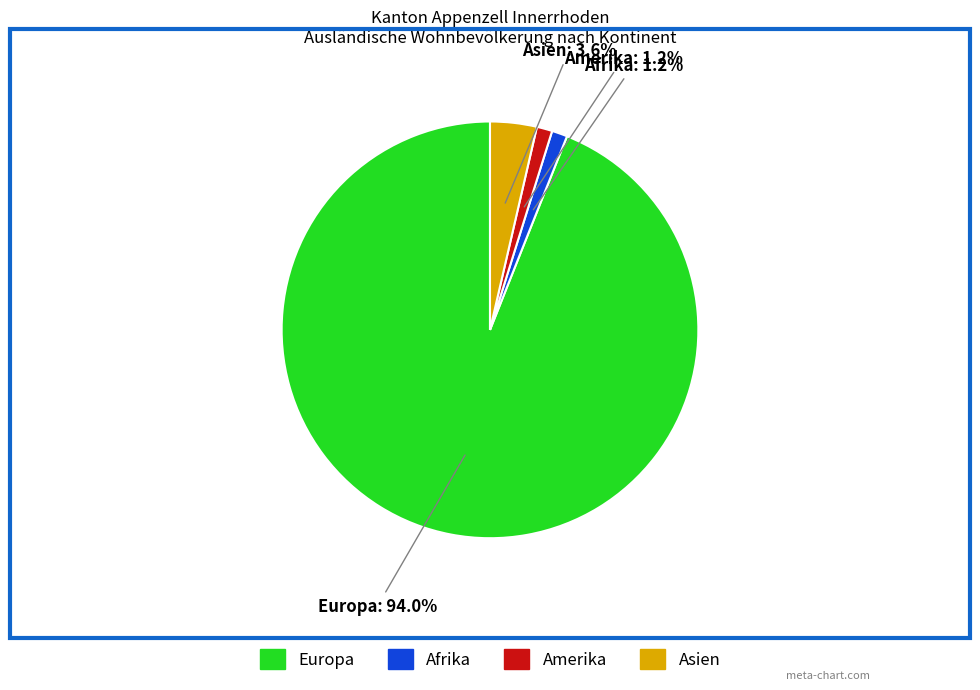

The Afrika slice represents 1% of the pie. True or false?

True